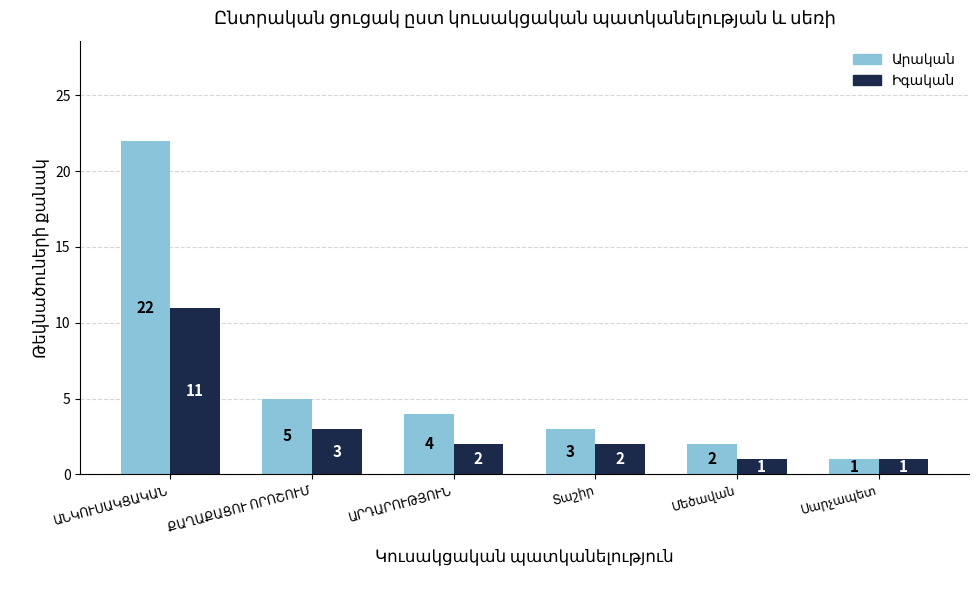

What value does the Իգական series have at ԱՆԿՈՒՍԱԿՑԱԿԱՆ?

11